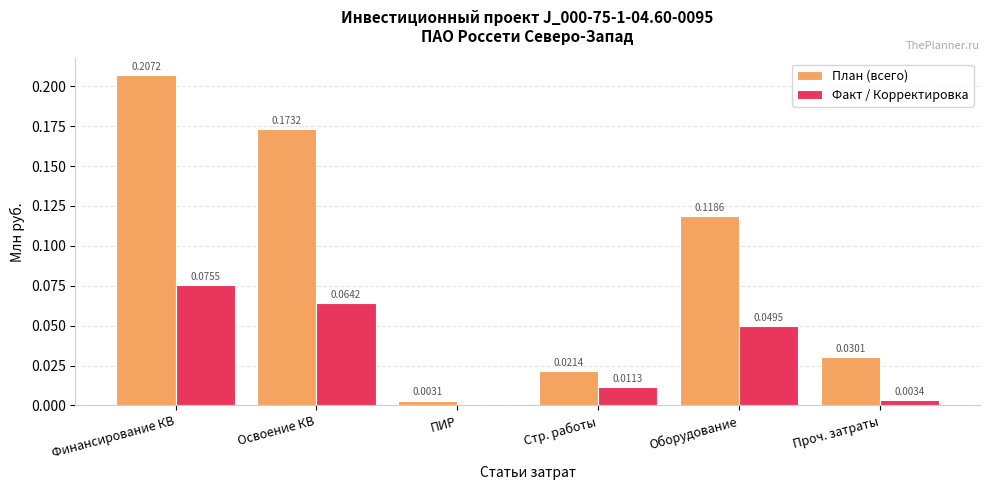

Which series changed the most between Освоение КВ and ПИР?

План (всего)